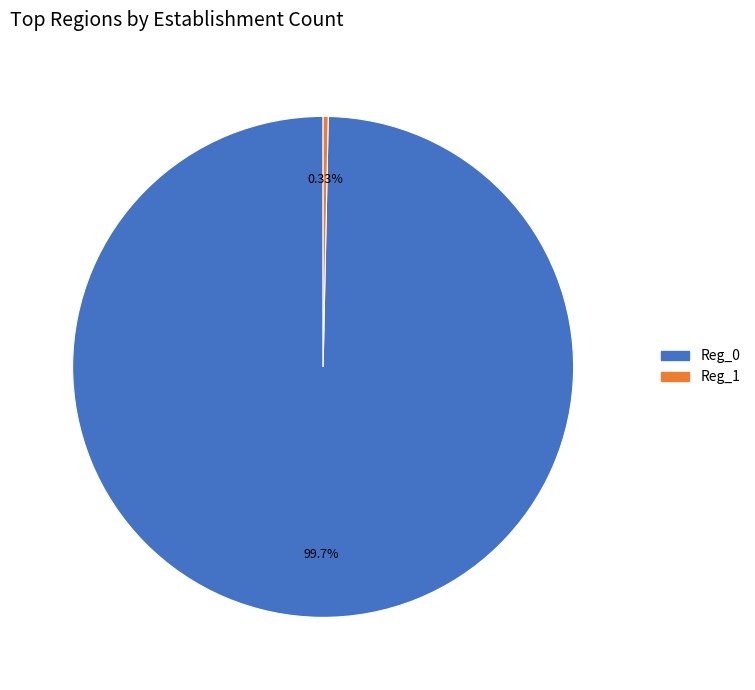

Does any single category account for the majority?

Yes